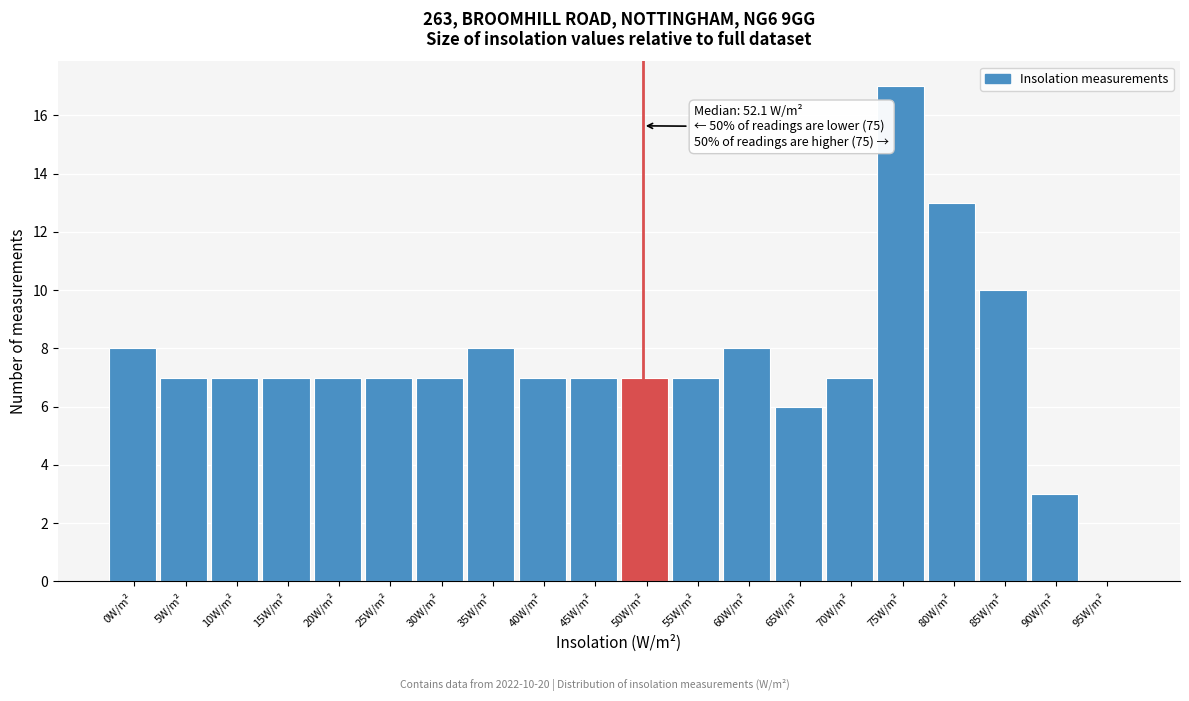

Reading left to right, transcribe all the data shown in this chart.

0W/m²=8	5W/m²=7	10W/m²=7	15W/m²=7	20W/m²=7	25W/m²=7	30W/m²=7	35W/m²=8	40W/m²=7	45W/m²=7	50W/m²=7	55W/m²=7	60W/m²=8	65W/m²=6	70W/m²=7	75W/m²=17	80W/m²=13	85W/m²=10	90W/m²=3	95W/m²=0